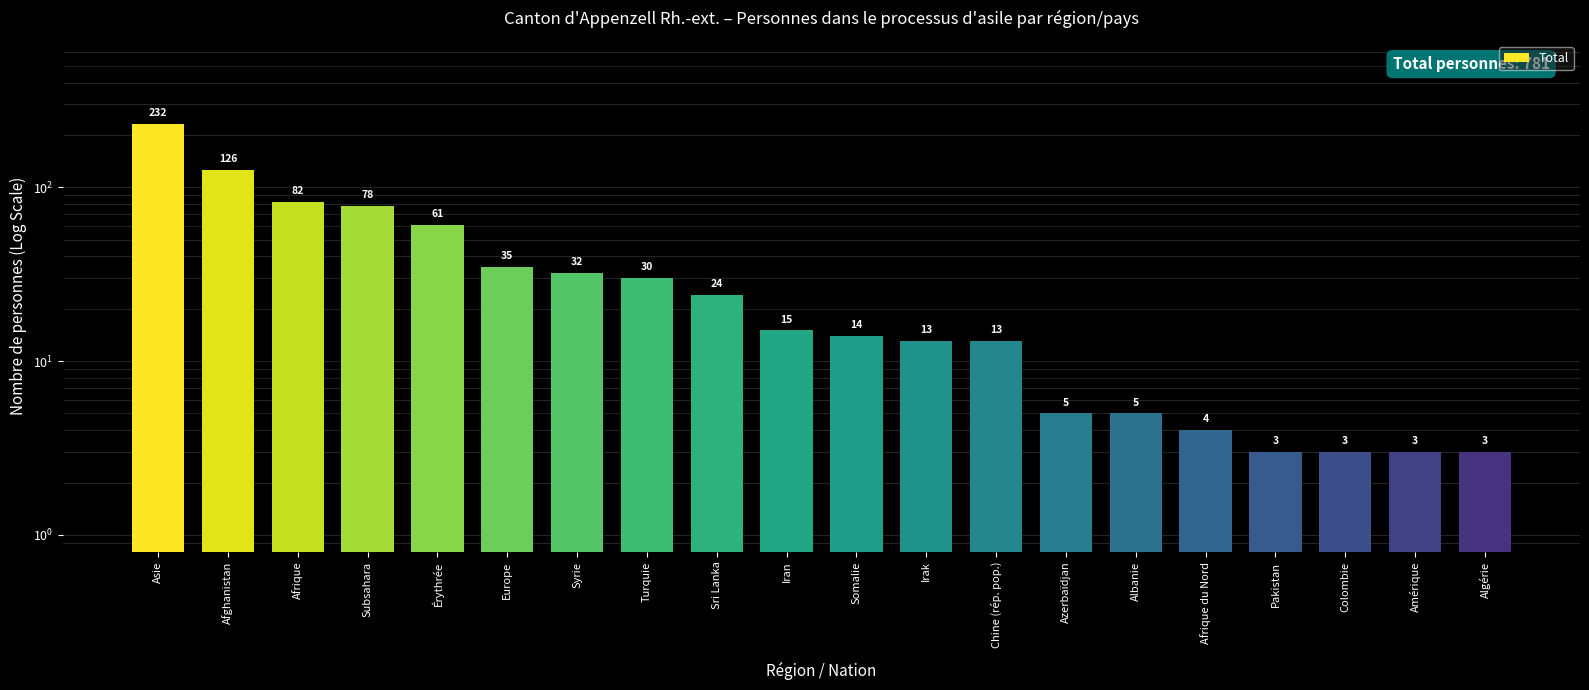

List the labels in order of value, largest first.

Asie, Afghanistan, Afrique, Subsahara, Érythrée, Europe, Syrie, Turquie, Sri Lanka, Iran, Somalie, Irak, Chine (rép. pop.), Azerbaïdjan, Albanie, Afrique du Nord, Pakistan, Colombie, Amérique, Algérie